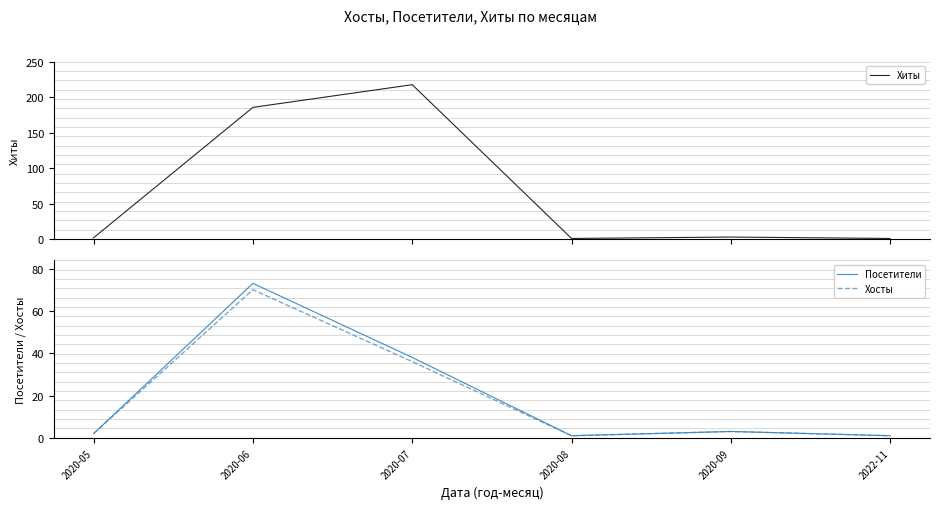

Between 2020-07 and 2020-09, which series saw the biggest shift?

Хиты